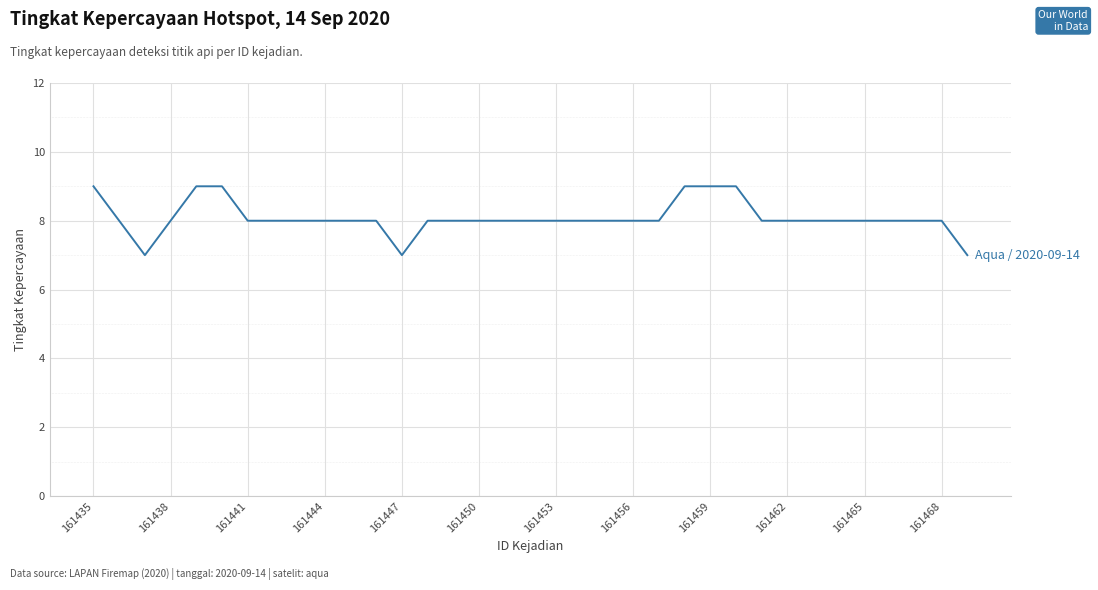

Does the chart display data point markers on the line(s)?

No